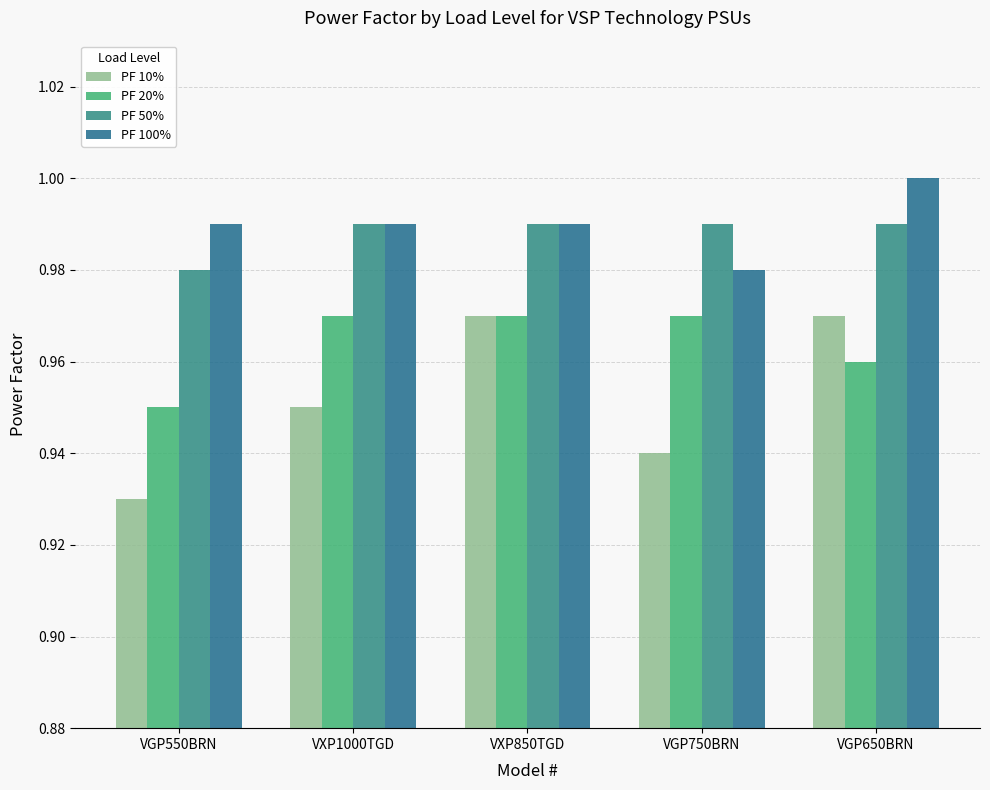

Is the value of PF 100% at VGP550BRN greater than the value of PF 10% at VGP750BRN?

Yes